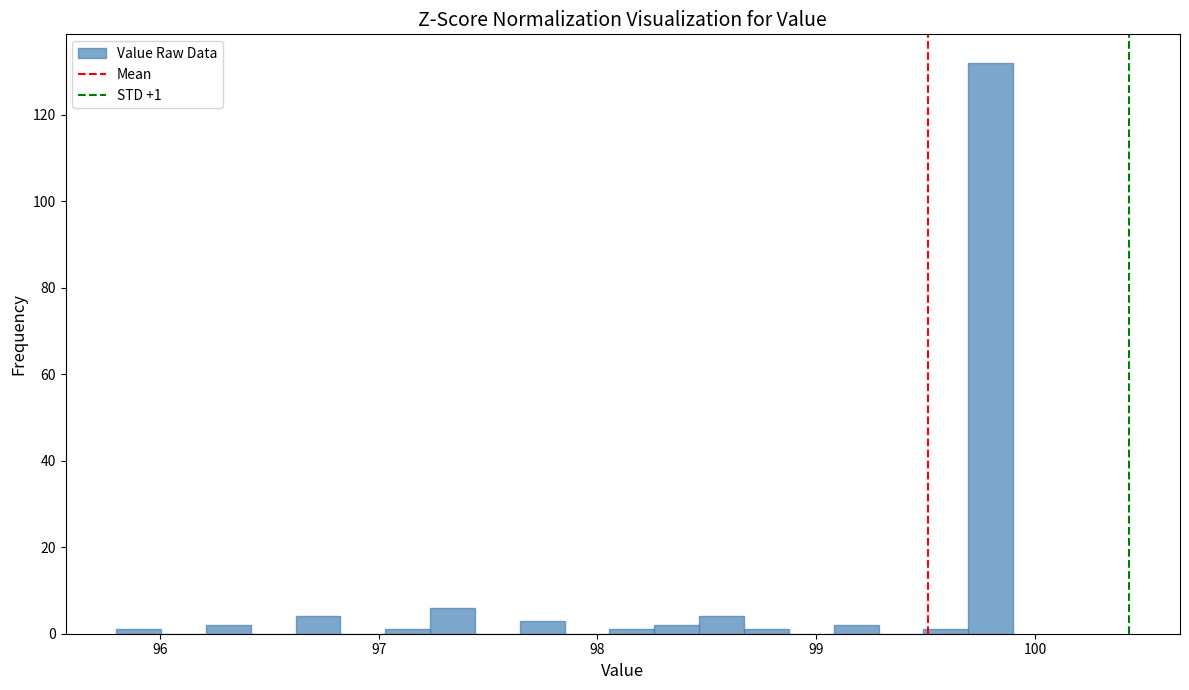

Around what value on the x-axis is the tallest bar? Give the approximate position of its centre, as read against the axis.

99.8